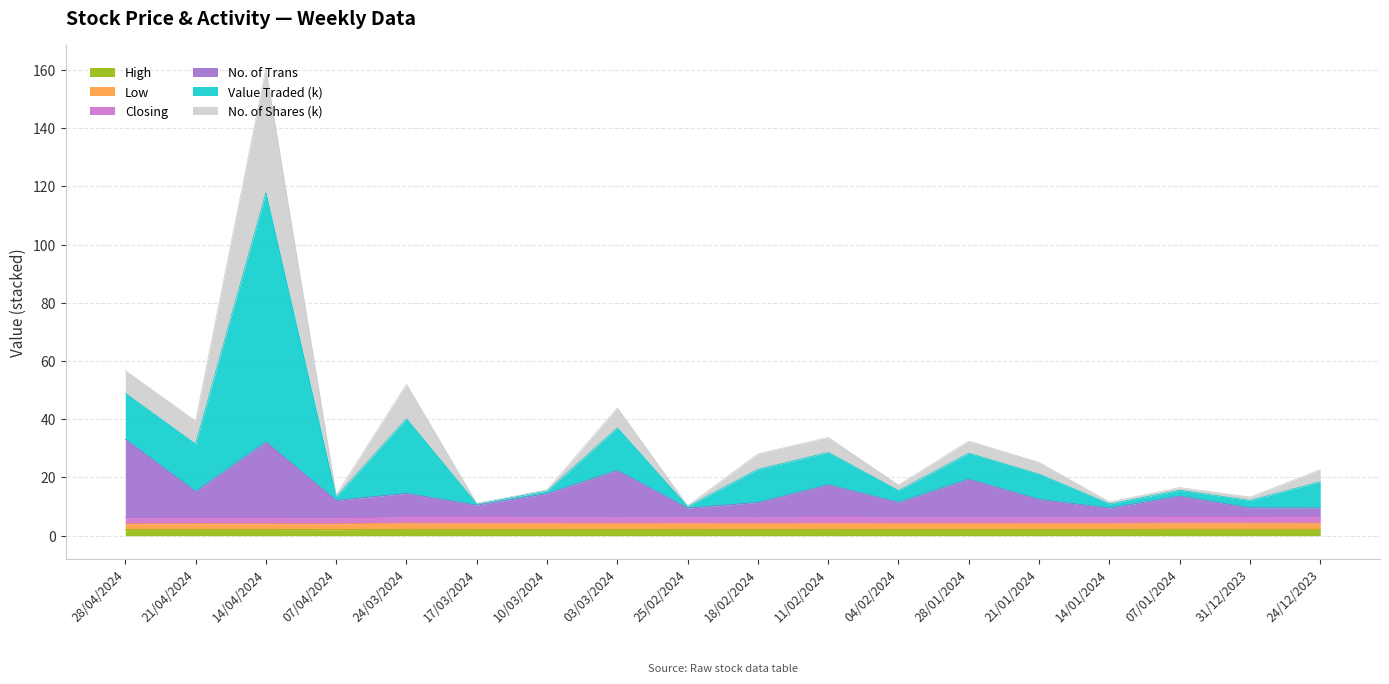

Which series has the widest spread of values?

Value Traded (k)